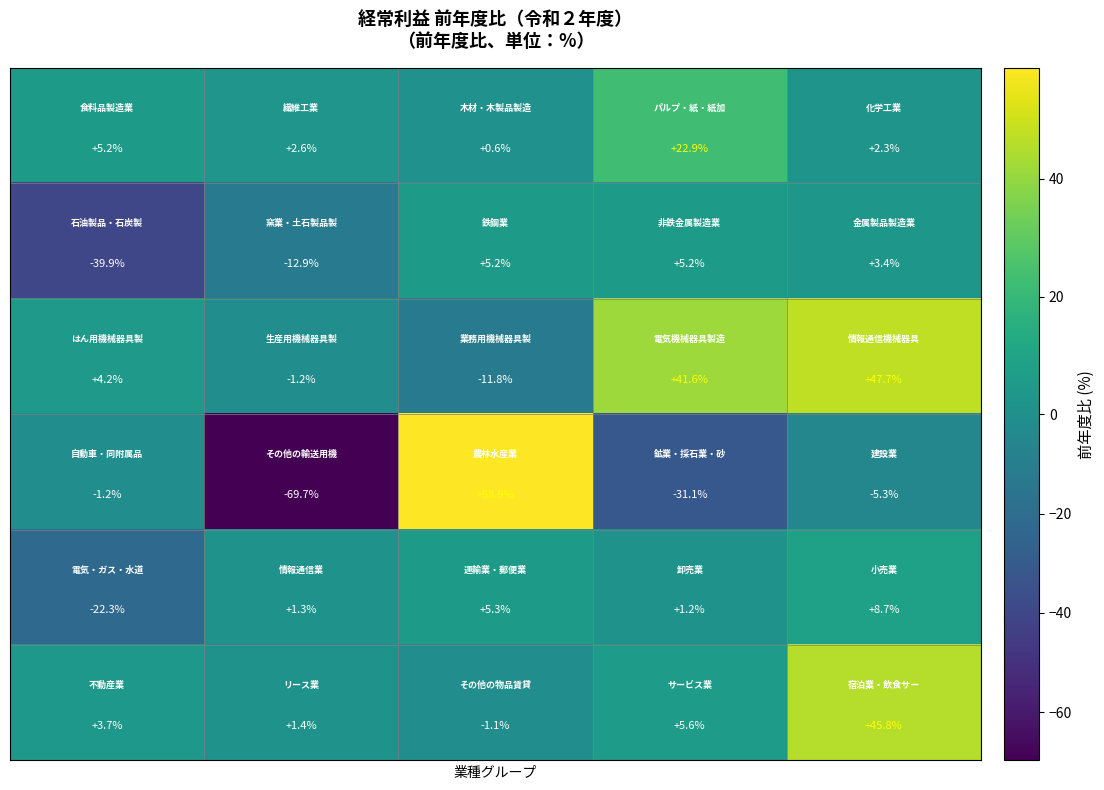

What is the smallest value displayed?

-69.7